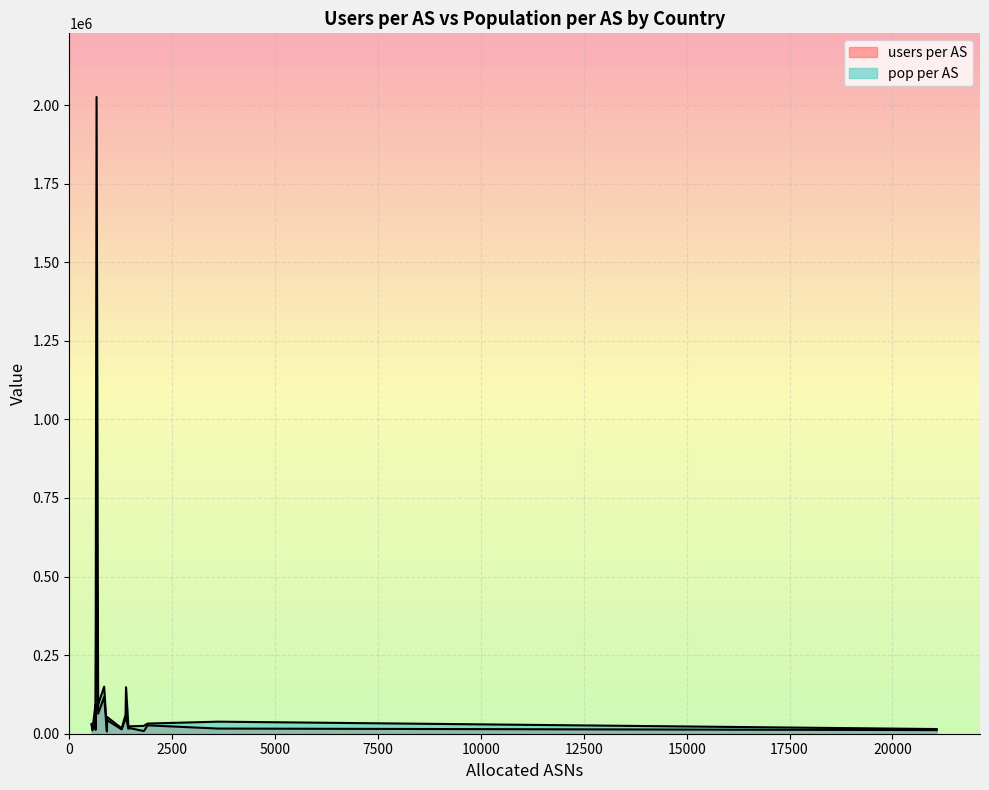

What is the difference between the pop per AS values at KR and UA?

28302